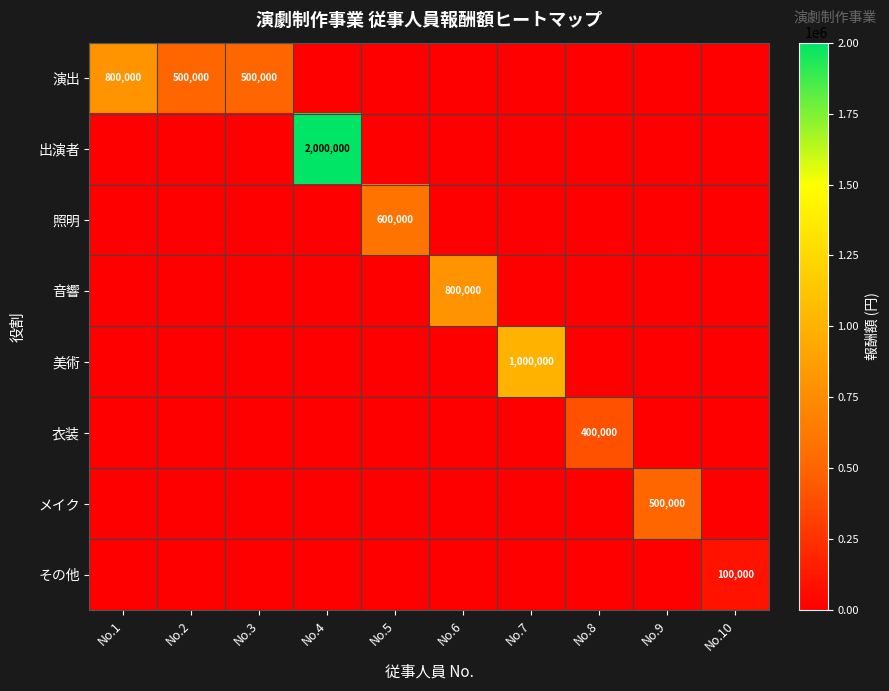

Is it true that 出演者 equals 0 at No.3?

True